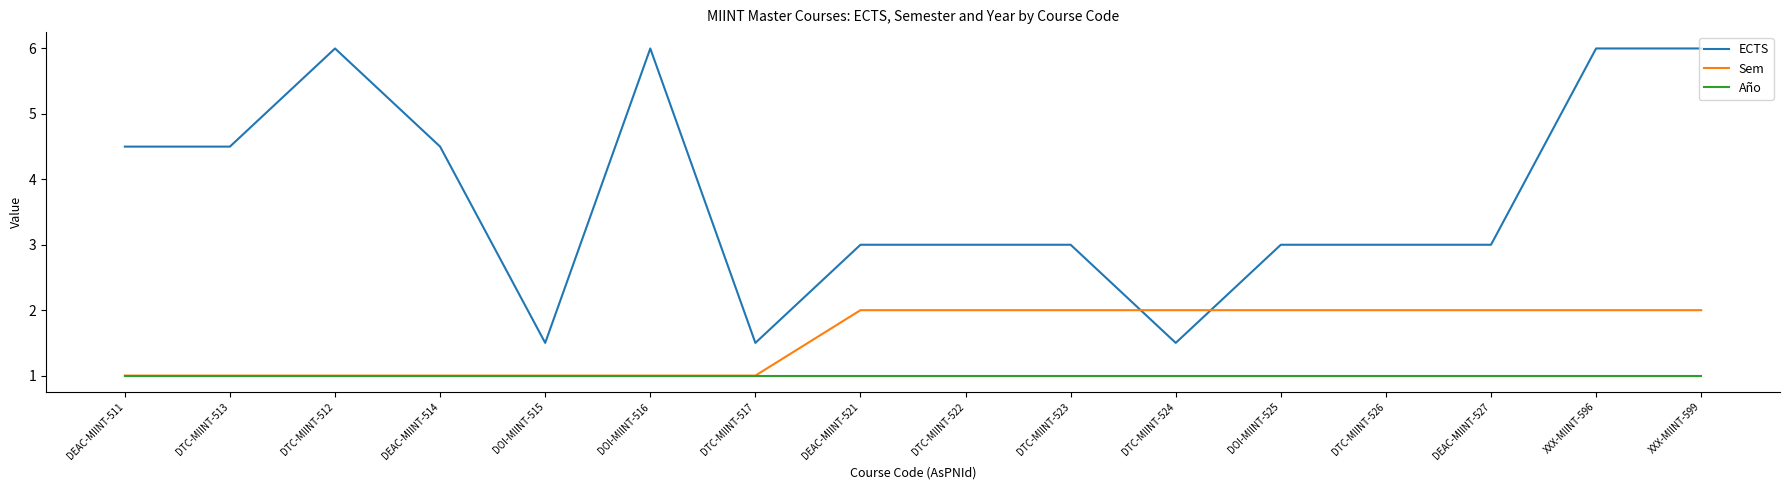

Rank the series by their average value, from highest to lowest.

ECTS, Sem, Año